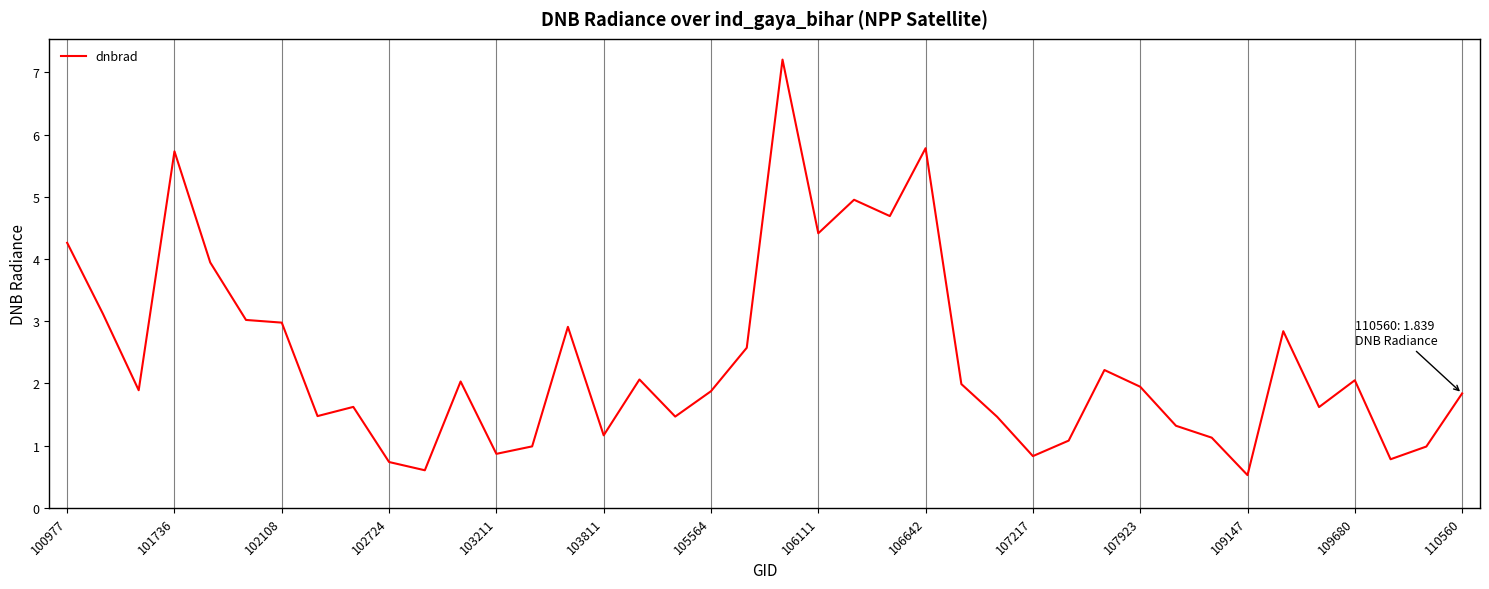

What is the greatest value displayed?

7.2